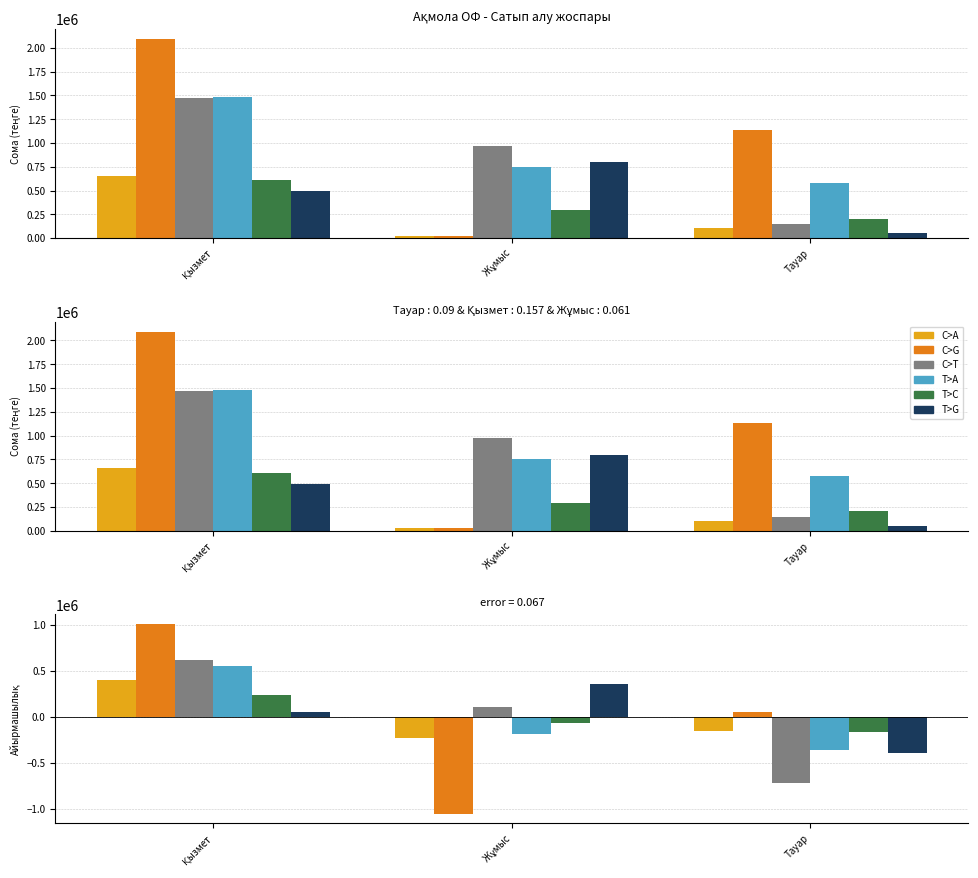

What is the total value across all series at Жұмыс?

-1095979.1